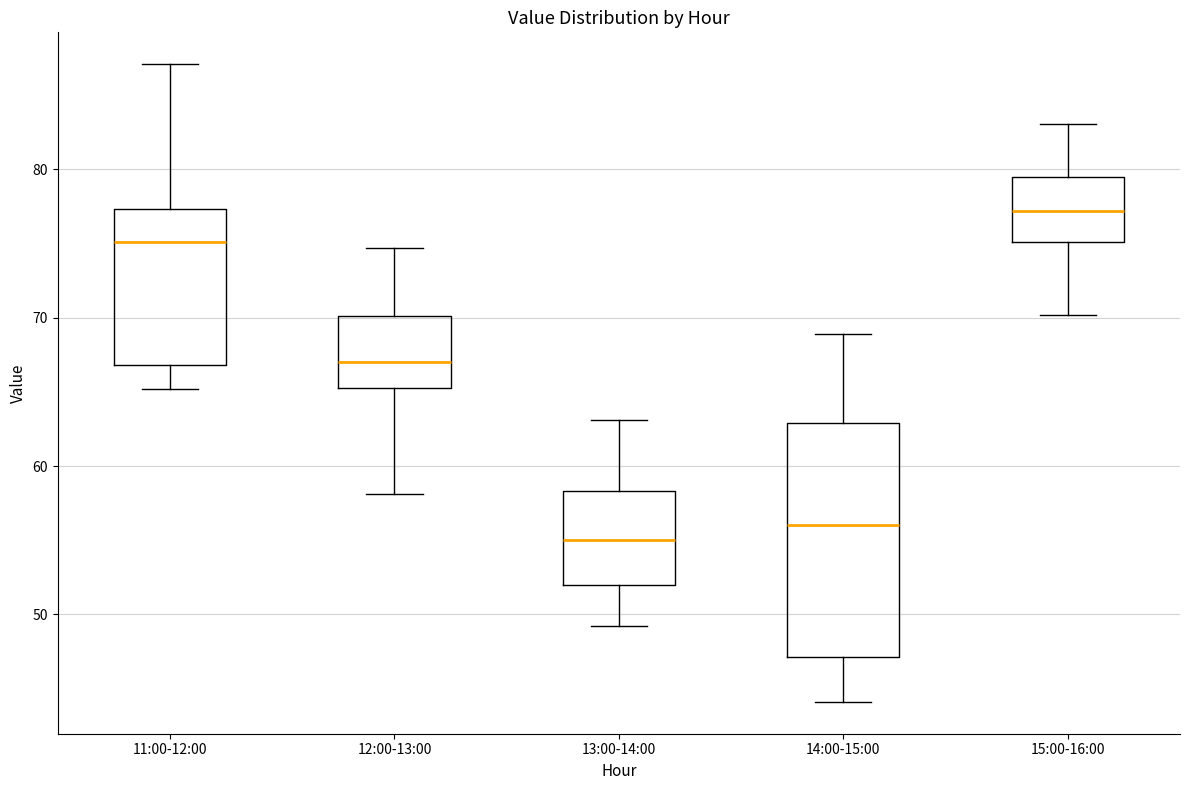

Where is the lower edge of the box for 12:00-13:00 on the y-axis? The values are not printed on the chart, so give them approximately, as read against the axis.

65